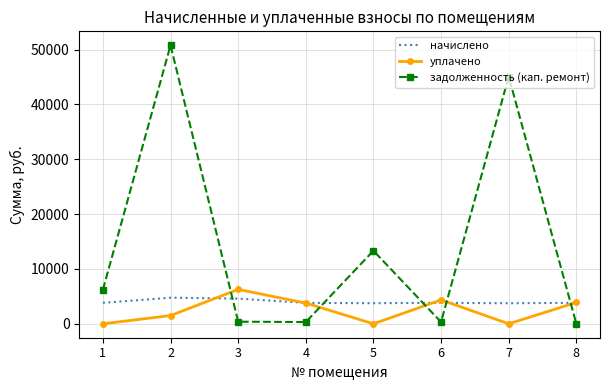

What is the approximate value of уплачено at 4?

3778.0